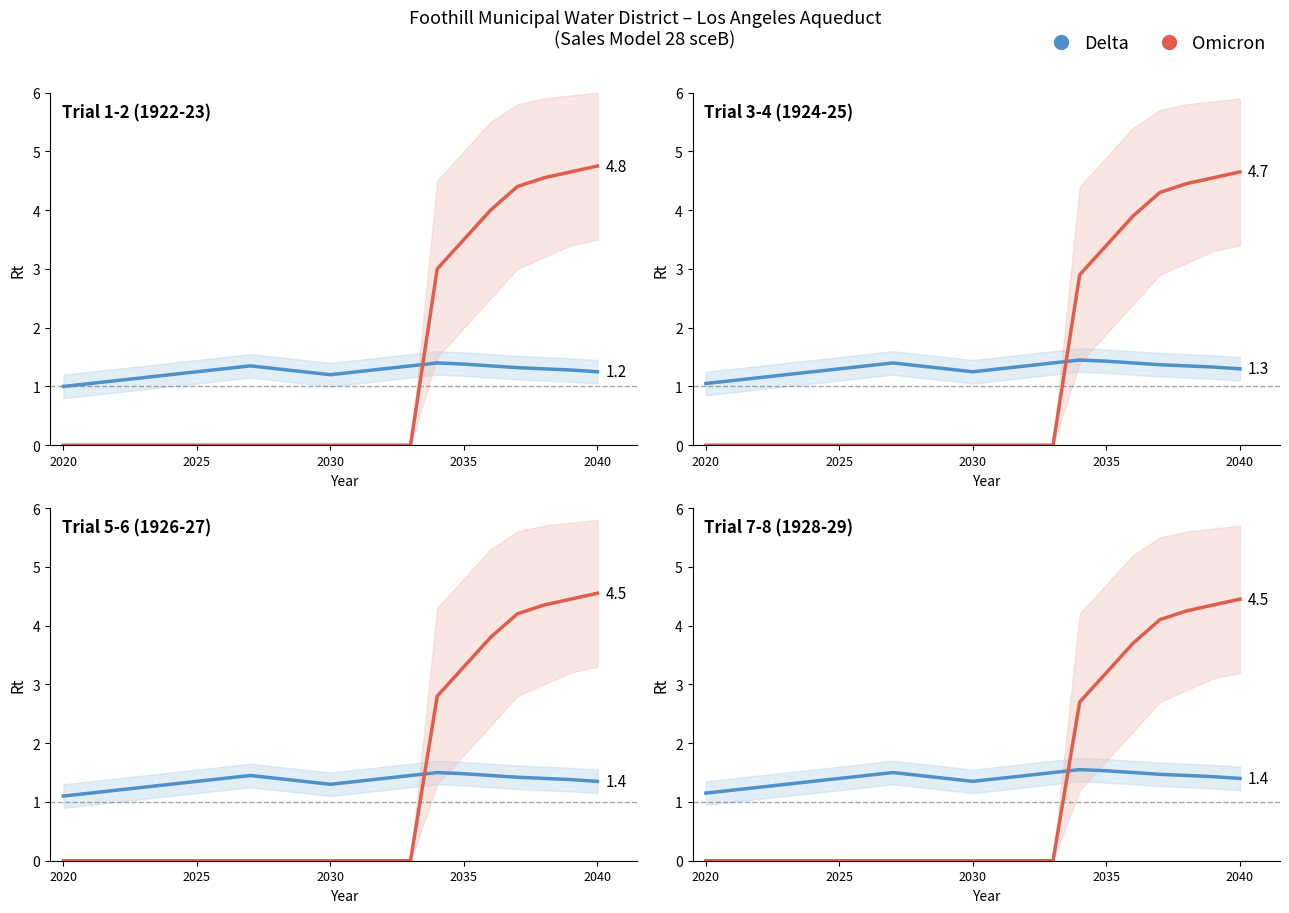

What are all the series names shown in the legend?

Delta, Omicron